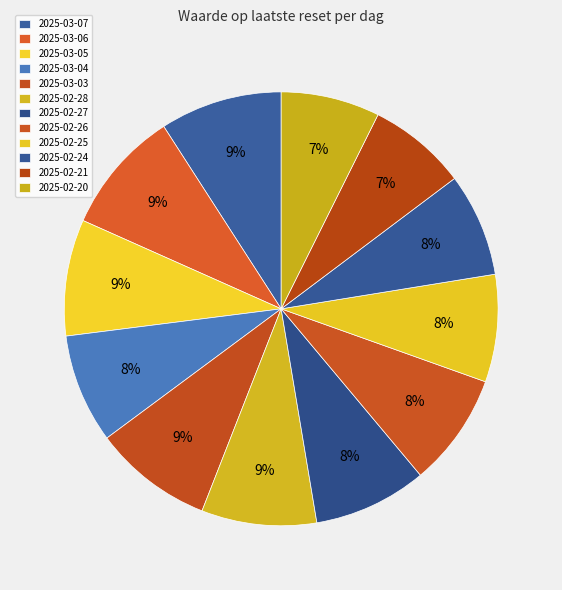

Which has a higher value, 2025-03-05 or 2025-03-03?

2025-03-03